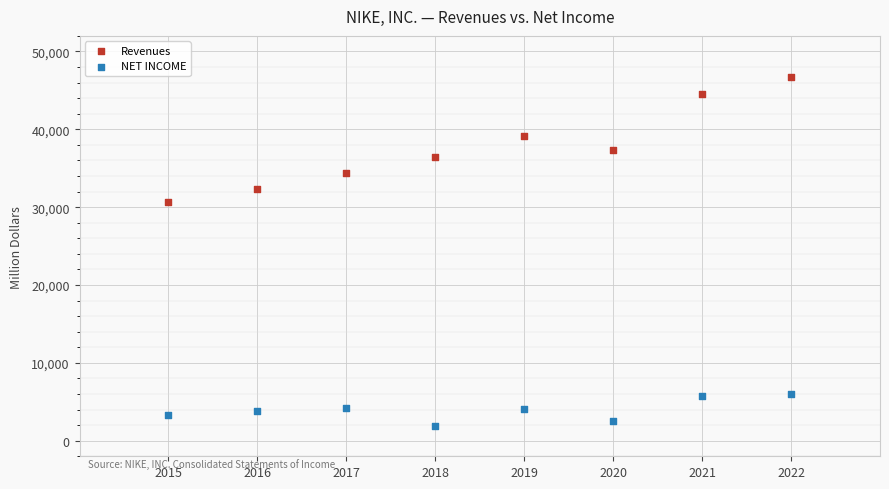

What are all the series names shown in the legend?

Revenues, NET INCOME